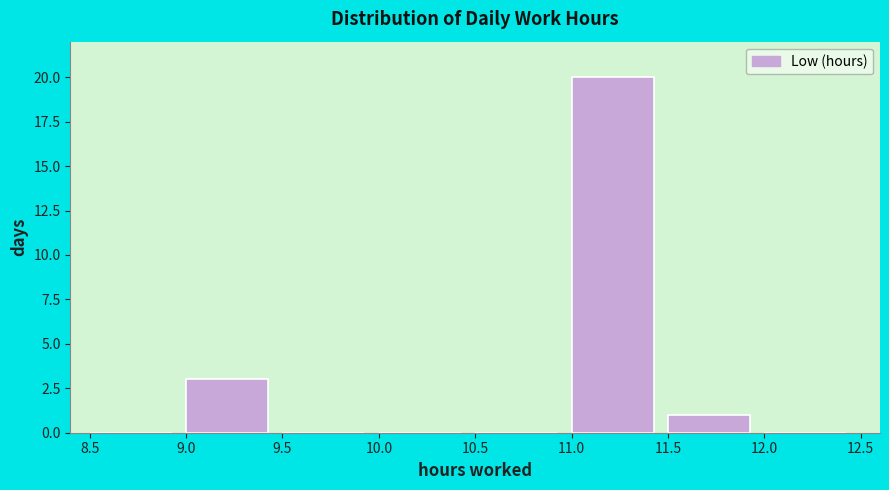

Reading left to right, transcribe this chart: for each bar, give the range it covers on the x-axis and its height. The values are not printed on the chart, so give them approximately, as read against the axis.

8.5 to 9.0: 0
9.0 to 9.5: 3
9.5 to 10.0: 0
10.0 to 10.5: 0
10.5 to 11.0: 0
11.0 to 11.5: 20
11.5 to 12.0: 1
12.0 to 12.5: 0